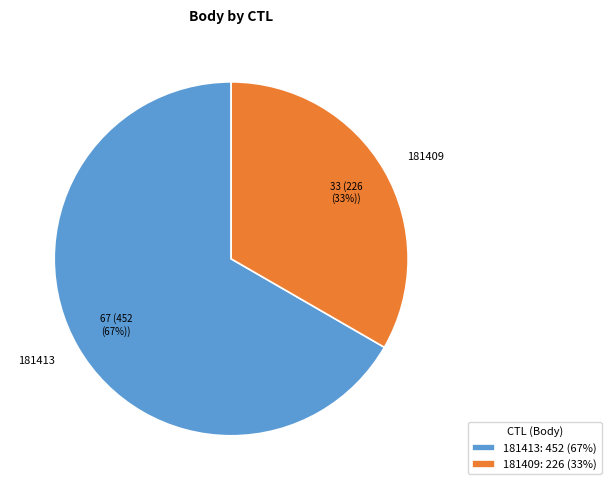

Is it true that 181409 is 43% of the pie?

False